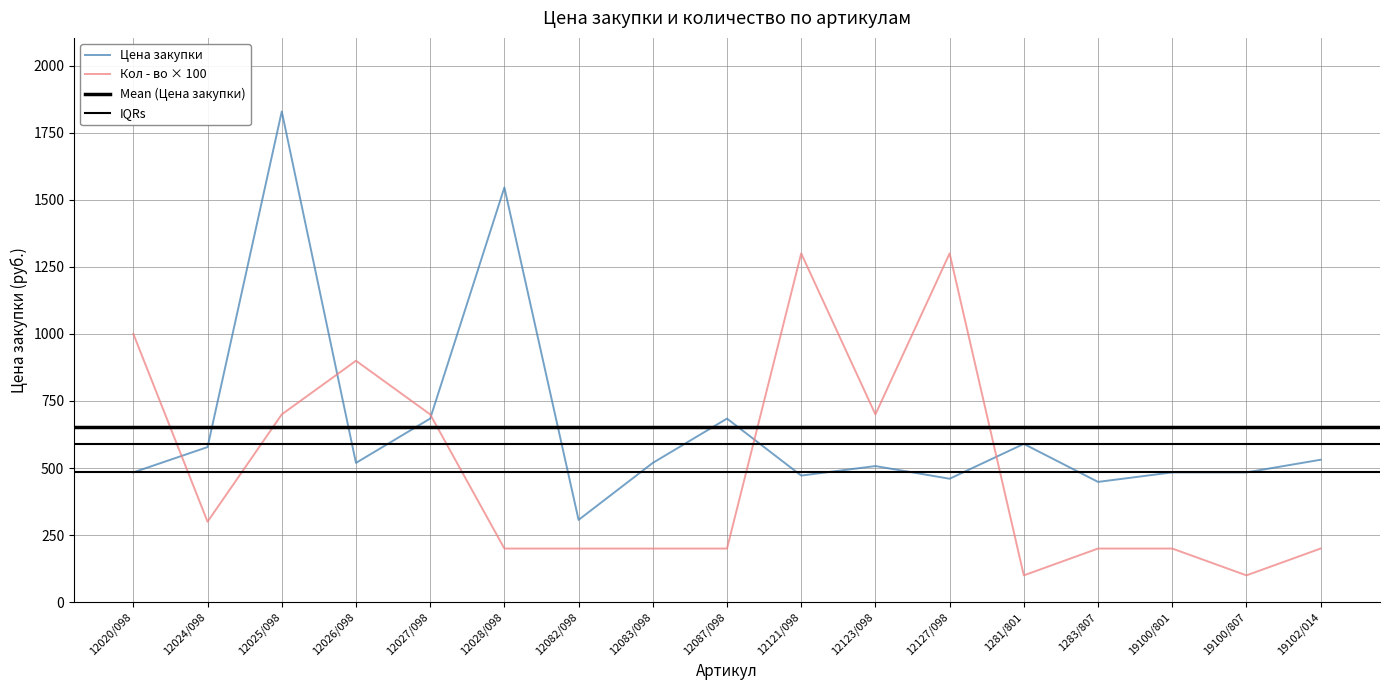

At which category does Кол - во reach its first local valley?

12024/098